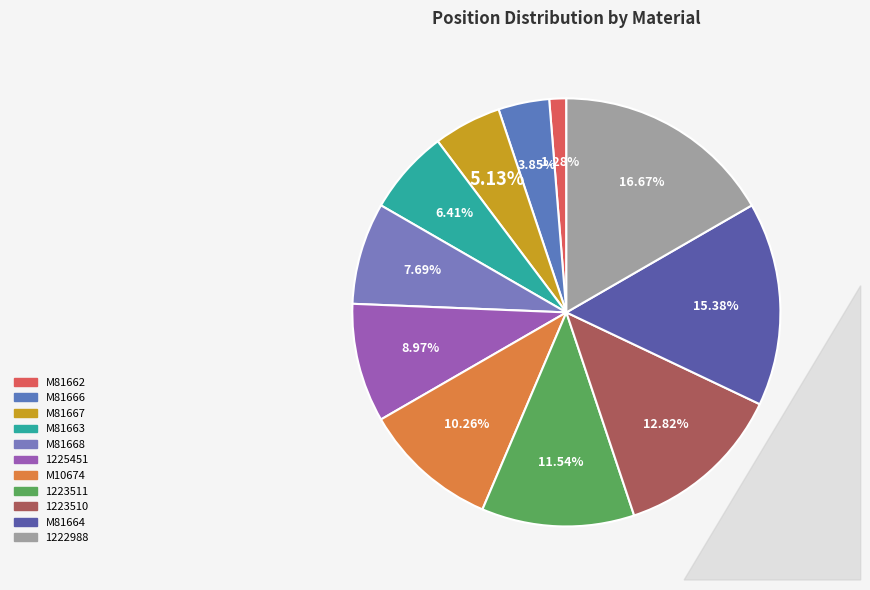

Approximately how many times larger is the value at 1225451 compared to M81662?

7.0